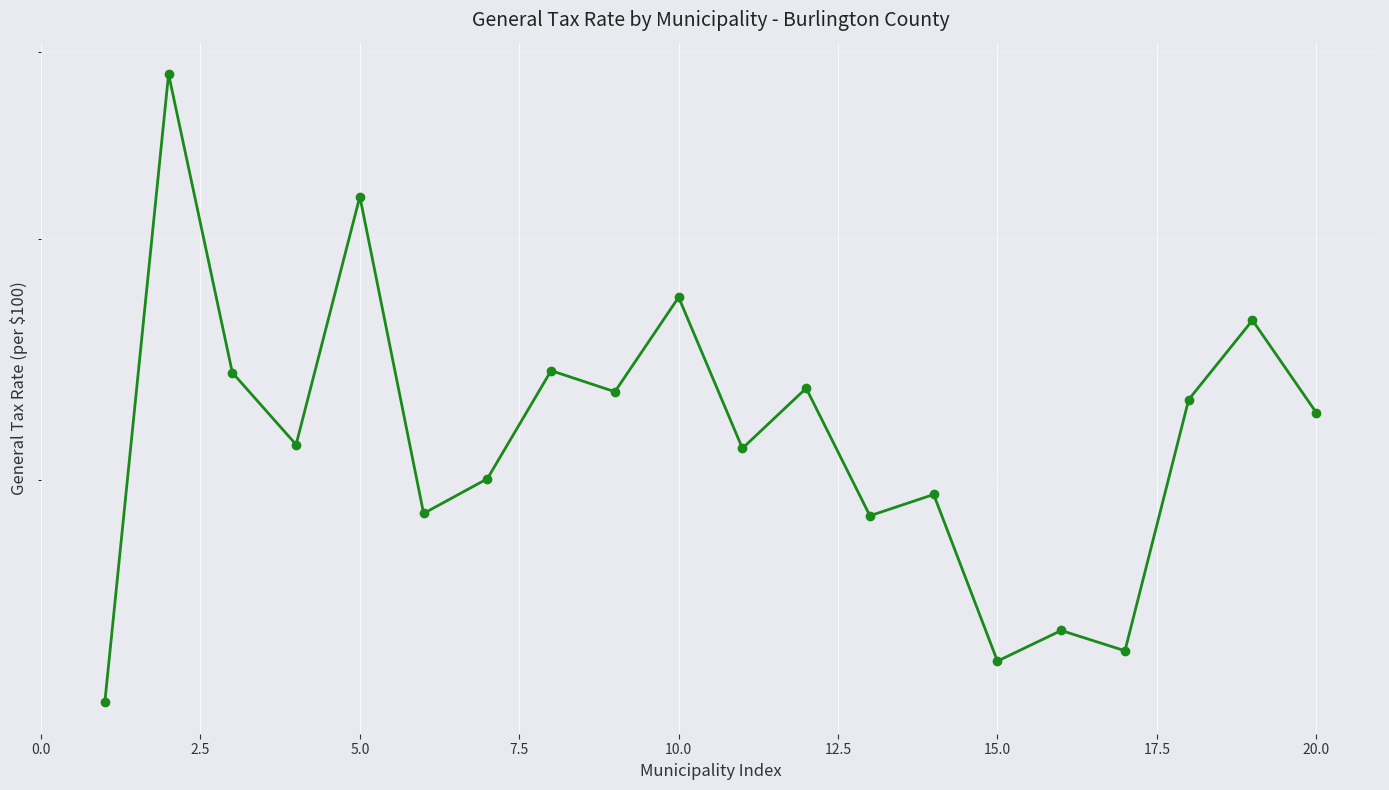

How many points are higher than both their immediate neighbors (excluding endpoints)?

8